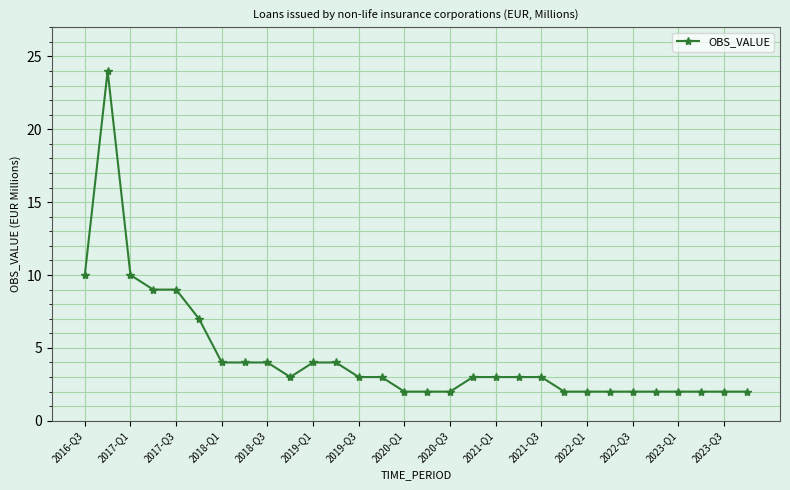

True or false: the data has more than 0 interior local peaks.

True